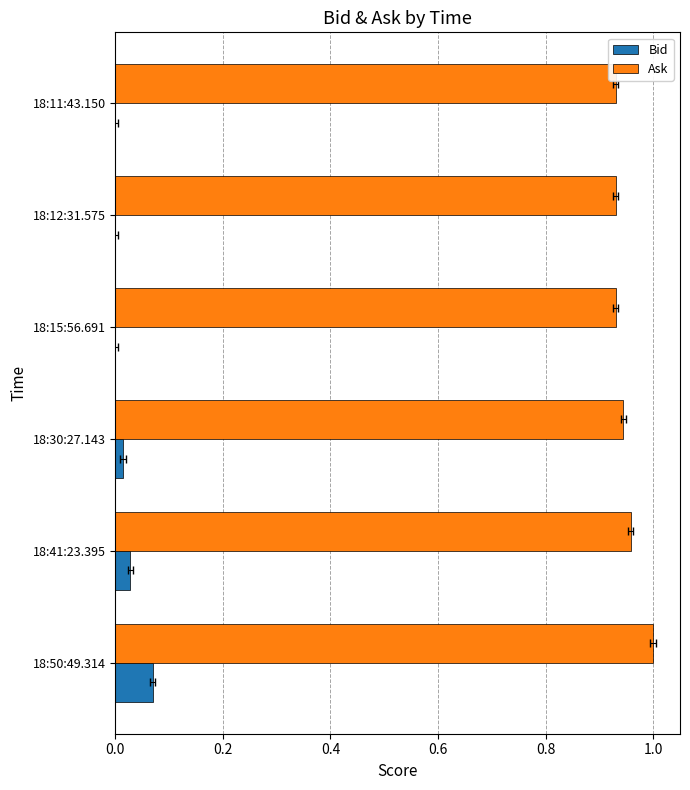

How many groups of bars are there?

6